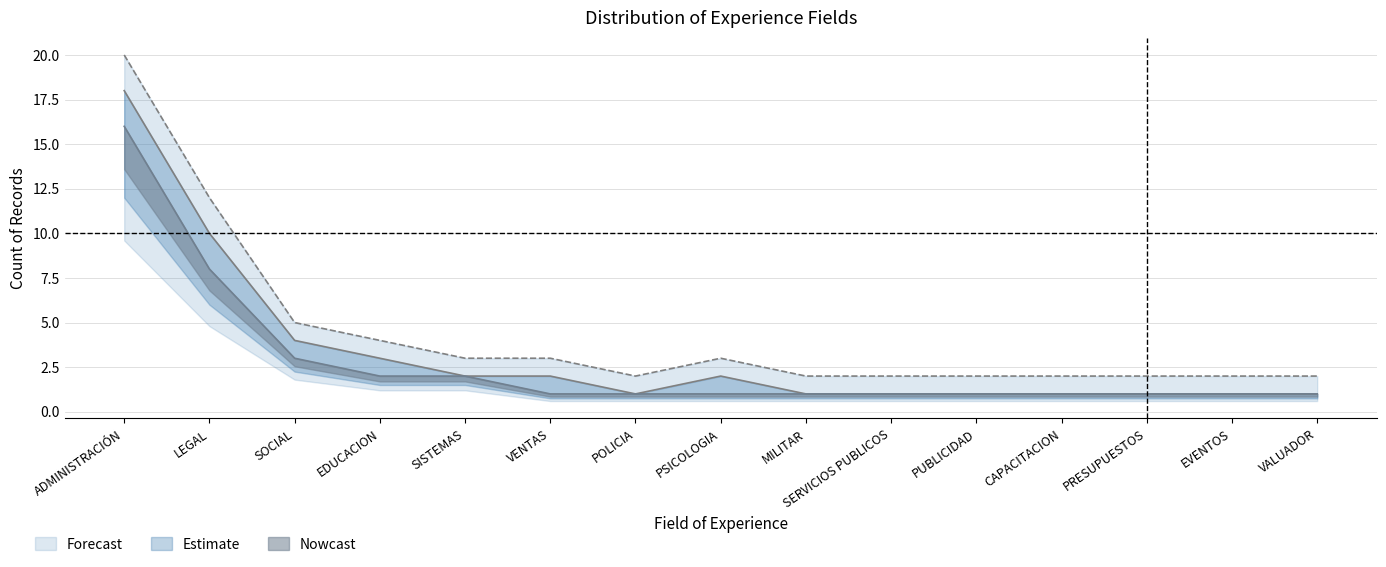

How many lines are shown in the chart?

3